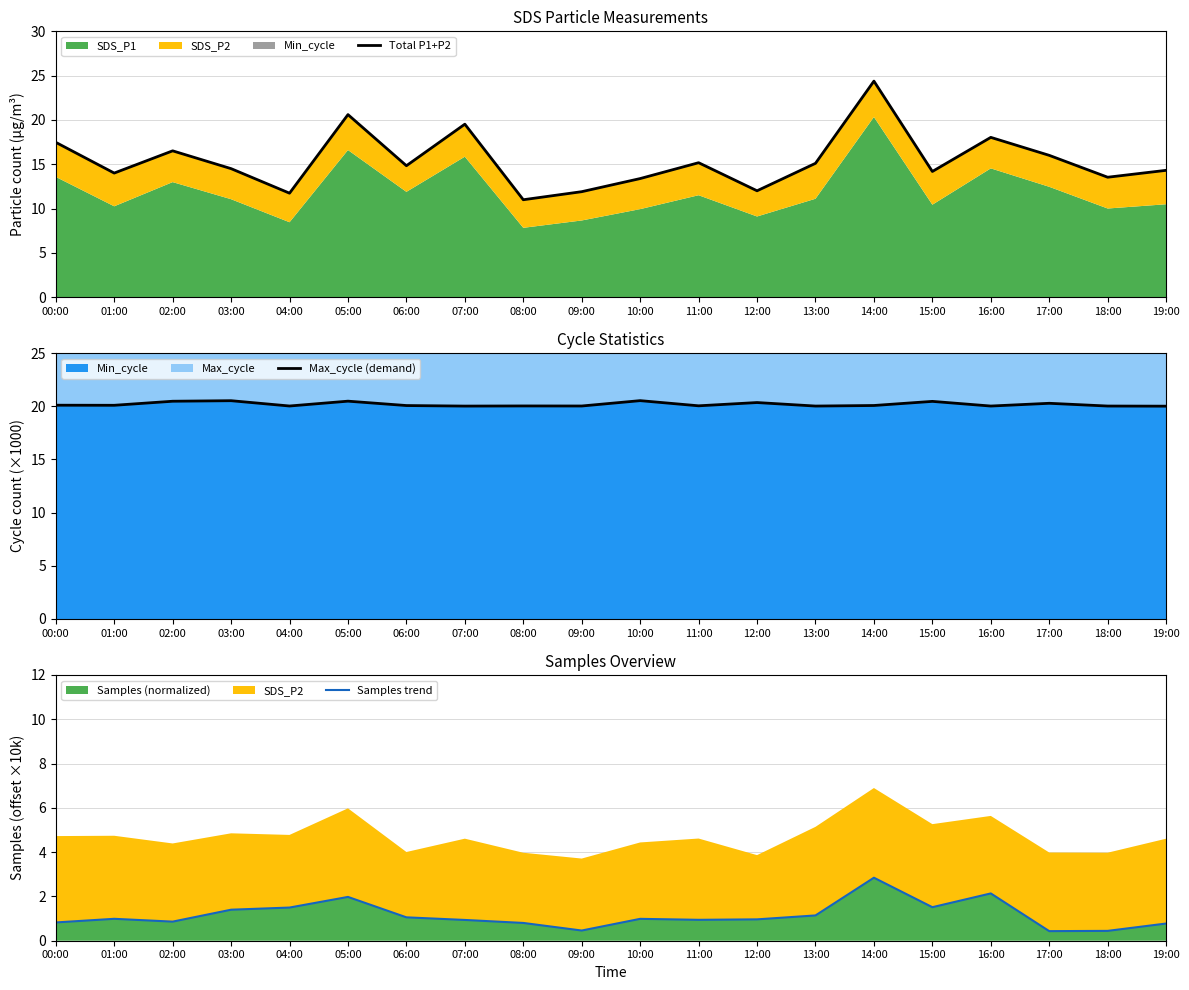

What is the lowest value of the Max_cycle (demand) series?

20.0